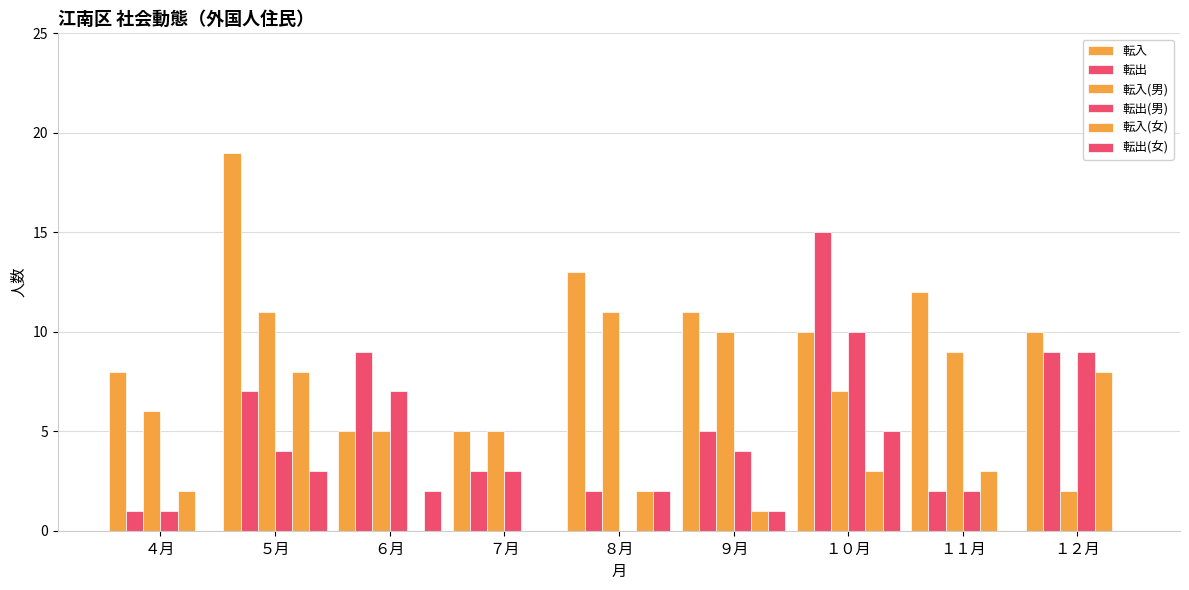

True or false: 転入 has a value of 10 at １０月.

True